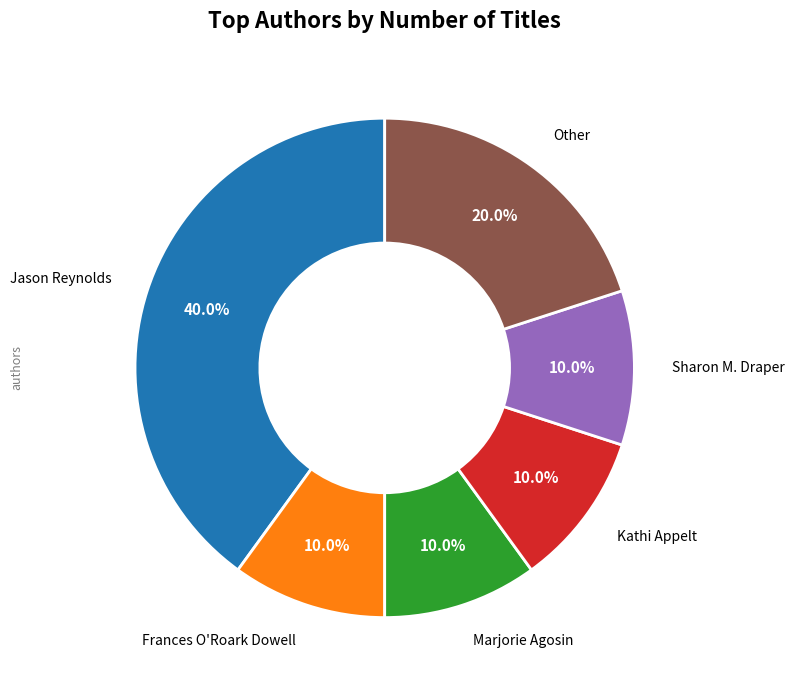

Is there a majority slice in this chart?

No